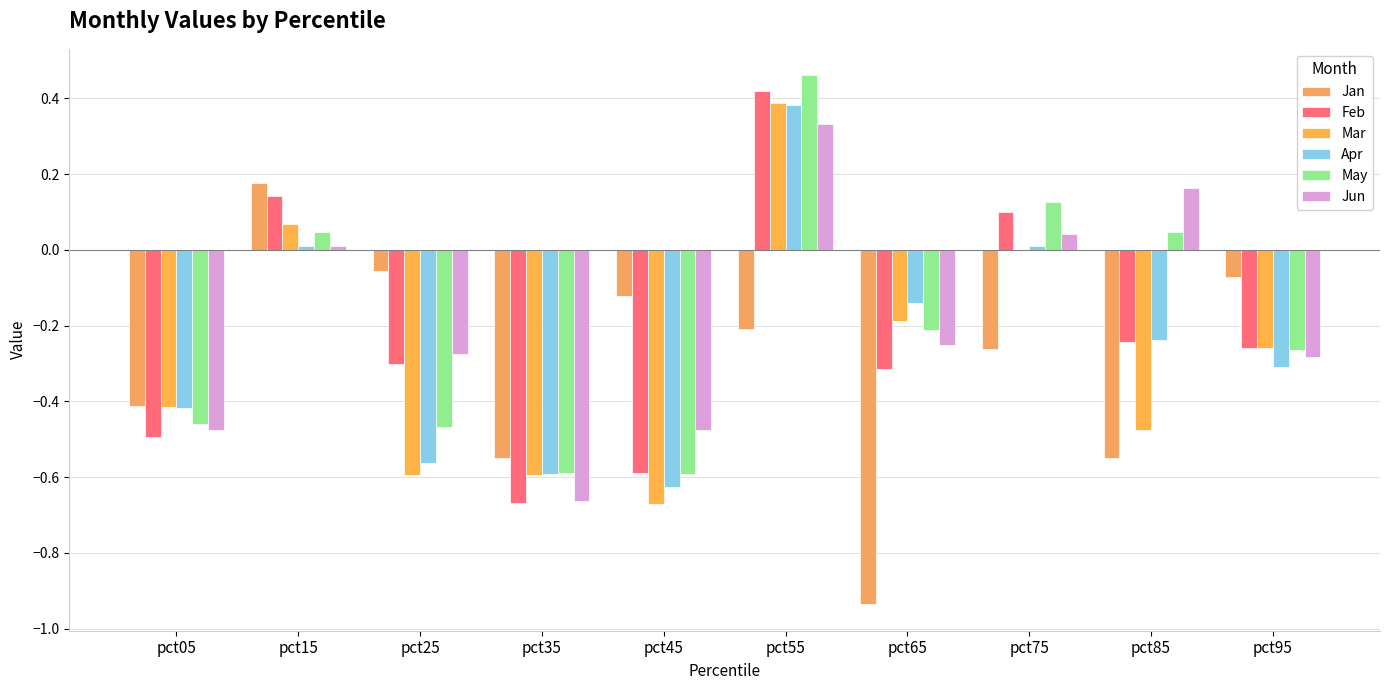

Reading left to right, list all the values displayed in this chart.

Jan: -0.4	0.2	-0.1	-0.5	-0.1	-0.2	-0.9	-0.3	-0.6	-0.1
Feb: -0.5	0.1	-0.3	-0.7	-0.6	0.4	-0.3	0.1	-0.2	-0.3
Mar: -0.4	0.1	-0.6	-0.6	-0.7	0.4	-0.2	-0.0	-0.5	-0.3
Apr: -0.4	0.0	-0.6	-0.6	-0.6	0.4	-0.1	0.0	-0.2	-0.3
May: -0.5	0.0	-0.5	-0.6	-0.6	0.5	-0.2	0.1	0.0	-0.3
Jun: -0.5	0.0	-0.3	-0.7	-0.5	0.3	-0.3	0.0	0.2	-0.3